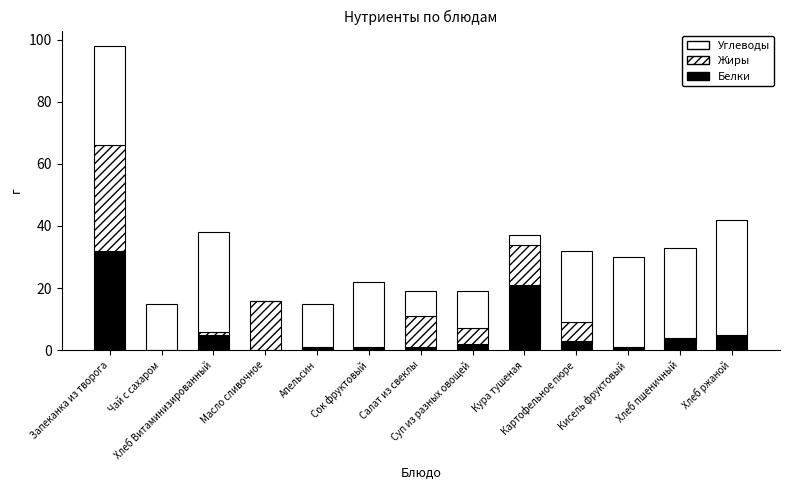

What position from the right is Апельсин?

9